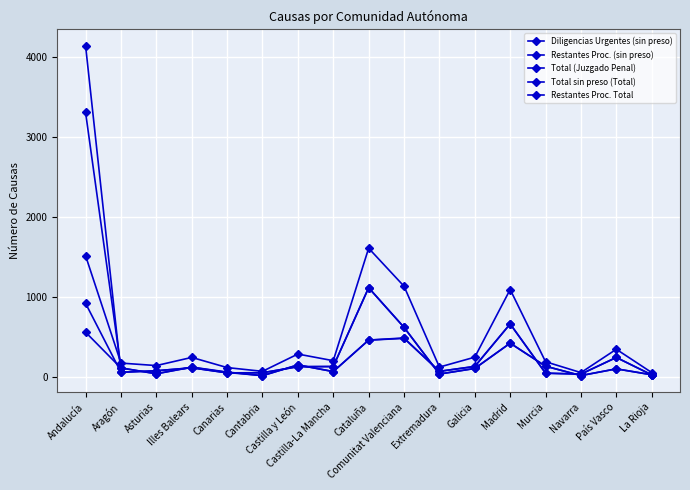

Reading left to right, what are all the values shown in this chart?

Diligencias Urgentes (sin preso): Andalucía=922	Aragón=60	Asturias=79	Illes Balears=116	Canarias=53	Cantabria=54	Castilla y León=130	Castilla-La Mancha=132	Cataluña=1117	Comunitat Valenciana=622	Extremadura=38	Galicia=108	Madrid=424	Murcia=136	Navarra=19	País Vasco=103	La Rioja=29
Restantes Proc. (sin preso): Andalucía=561	Aragón=113	Asturias=41	Illes Balears=123	Canarias=58	Cantabria=18	Castilla y León=152	Castilla-La Mancha=69	Cataluña=462	Comunitat Valenciana=484	Extremadura=72	Galicia=132	Madrid=664	Murcia=49	Navarra=37	País Vasco=245	La Rioja=28
Total (Juzgado Penal): Andalucía=1517	Aragón=175	Asturias=144	Illes Balears=246	Canarias=119	Cantabria=72	Castilla y León=288	Castilla-La Mancha=205	Cataluña=1611	Comunitat Valenciana=1136	Extremadura=125	Galicia=249	Madrid=1095	Murcia=192	Navarra=56	País Vasco=348	La Rioja=57
Total sin preso (Total): Andalucía=4142	Aragón=60	Asturias=79	Illes Balears=116	Canarias=53	Cantabria=54	Castilla y León=130	Castilla-La Mancha=132	Cataluña=1117	Comunitat Valenciana=622	Extremadura=38	Galicia=108	Madrid=424	Murcia=136	Navarra=19	País Vasco=103	La Rioja=29
Restantes Proc. Total: Andalucía=3308	Aragón=115	Asturias=42	Illes Balears=125	Canarias=63	Cantabria=18	Castilla y León=152	Castilla-La Mancha=69	Cataluña=463	Comunitat Valenciana=489	Extremadura=72	Galicia=134	Madrid=665	Murcia=49	Navarra=37	País Vasco=246	La Rioja=28